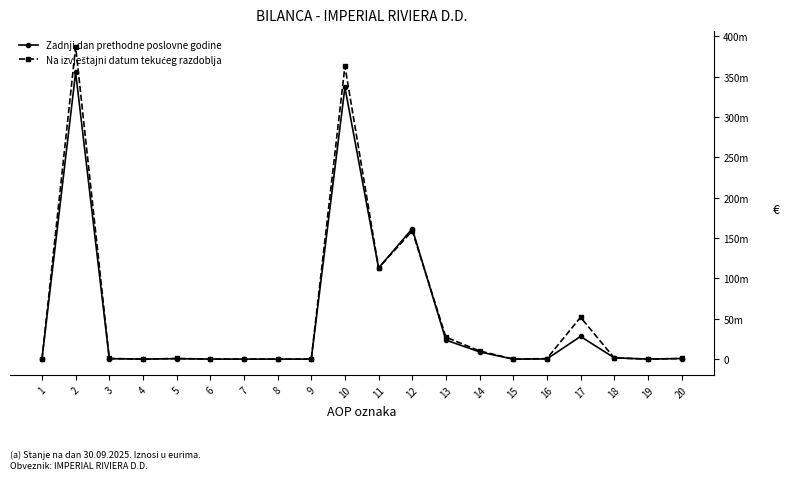

Between 5 and 8, which is larger?

5